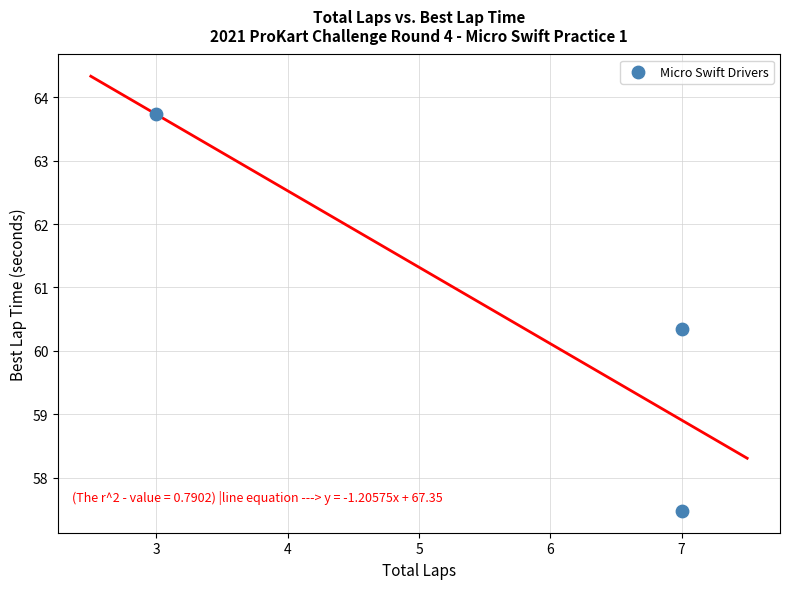

What is the range of X values (max minus min)?

4.0